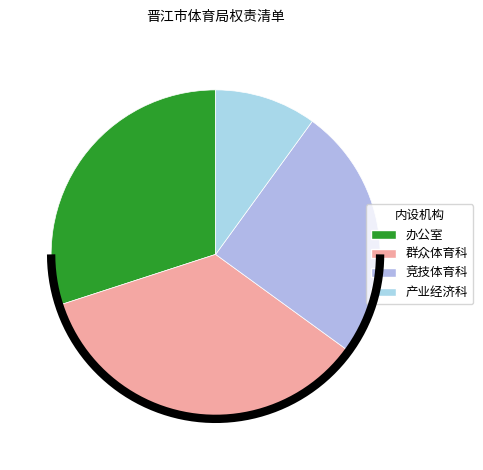

Does any single category account for the majority?

No